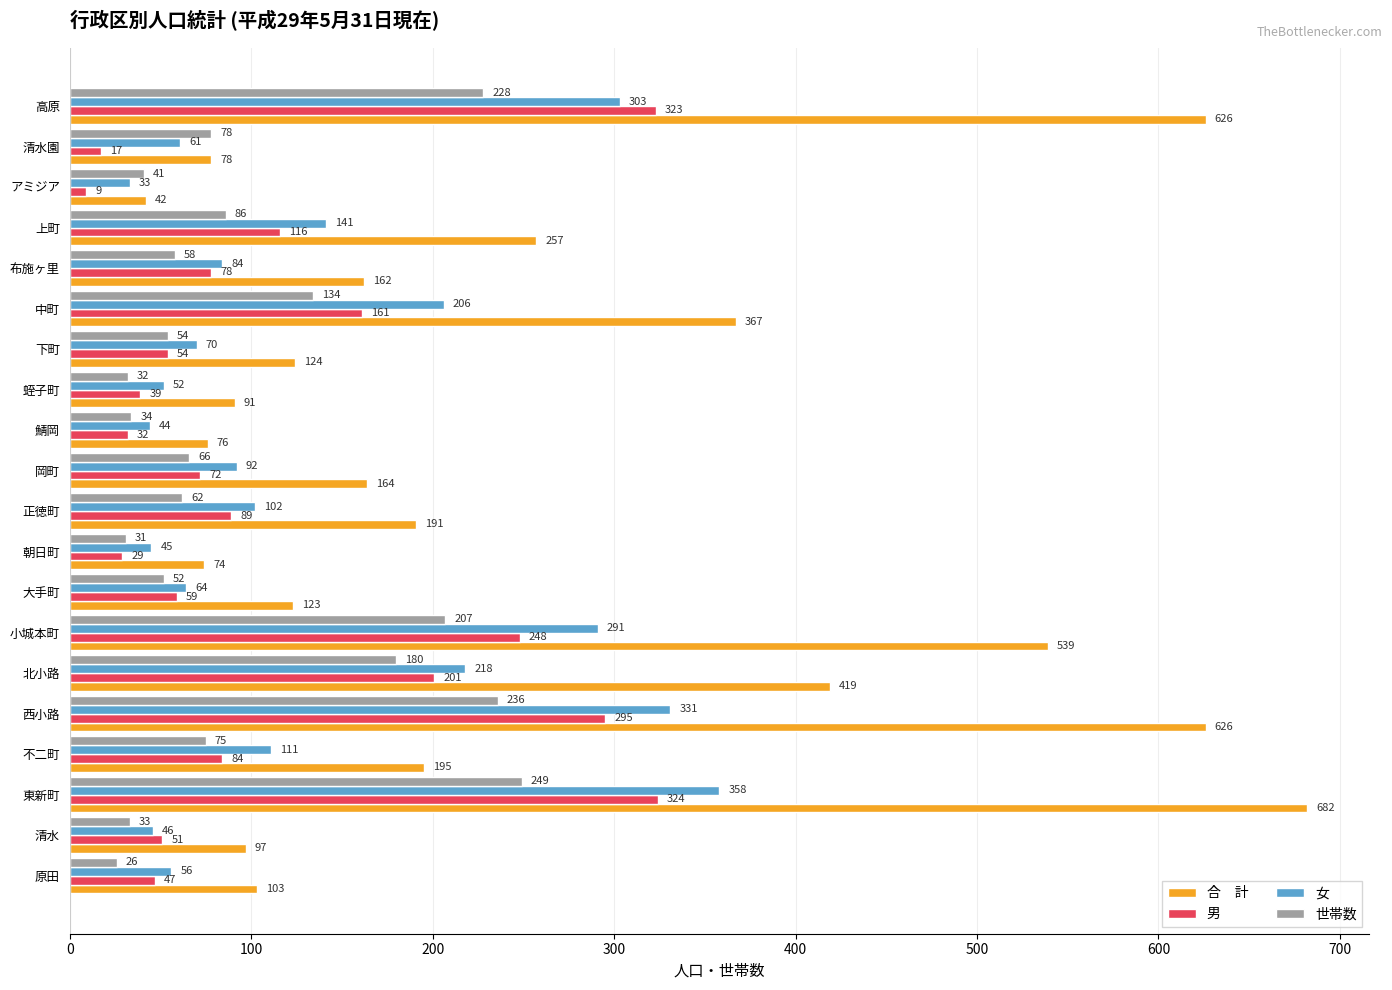

At which category is the sum across all series the highest?

東新町